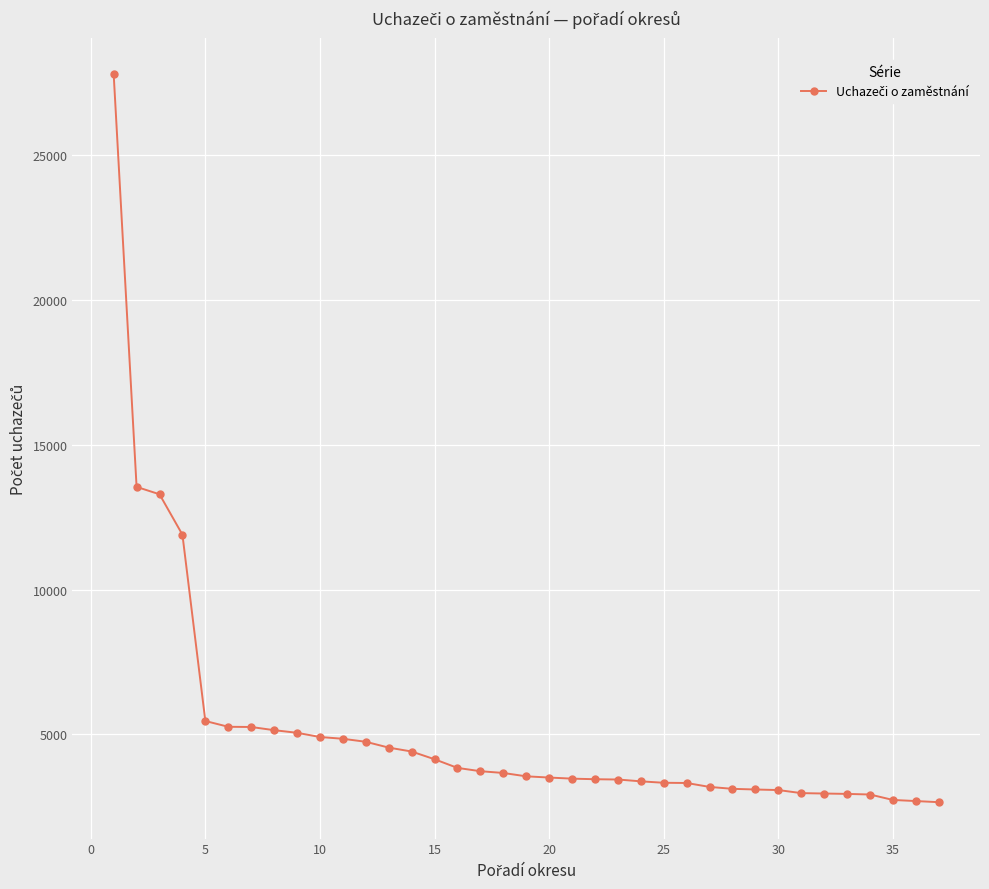

What is the average value?

5175